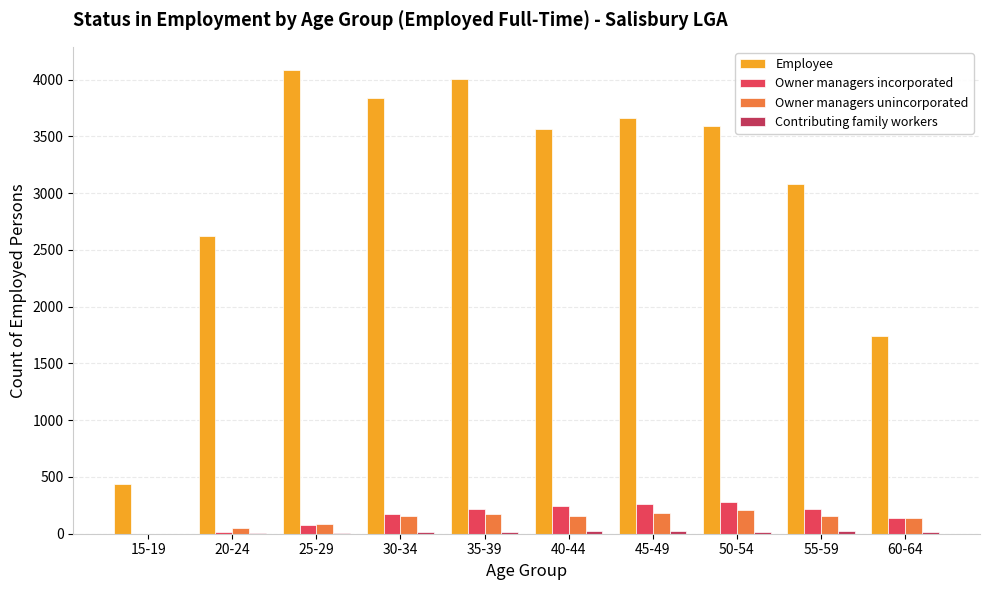

Are the bars horizontal?

No